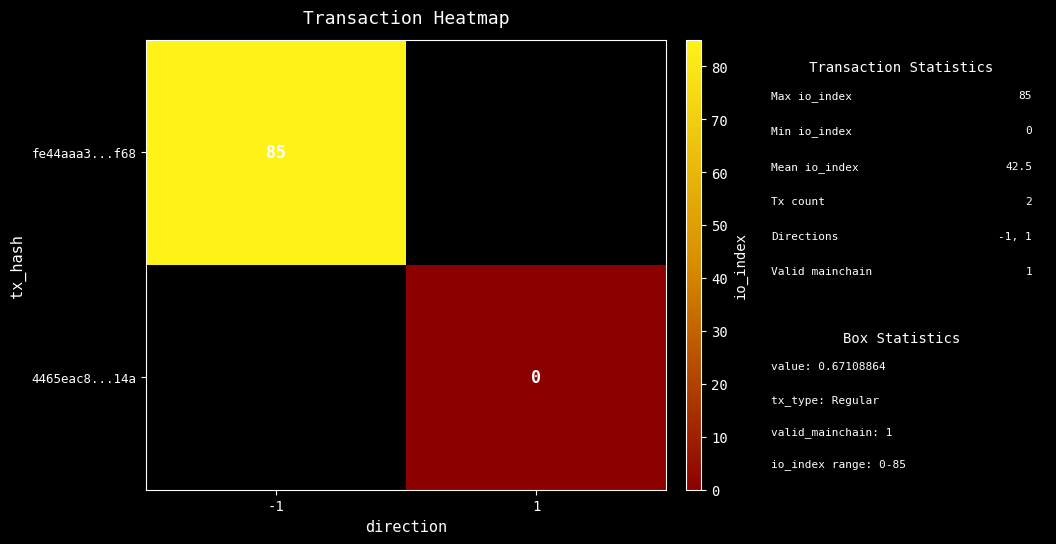

Is the value of 4465eac8...14a at 1 greater than the value of fe44aaa3...f68 at -1?

No